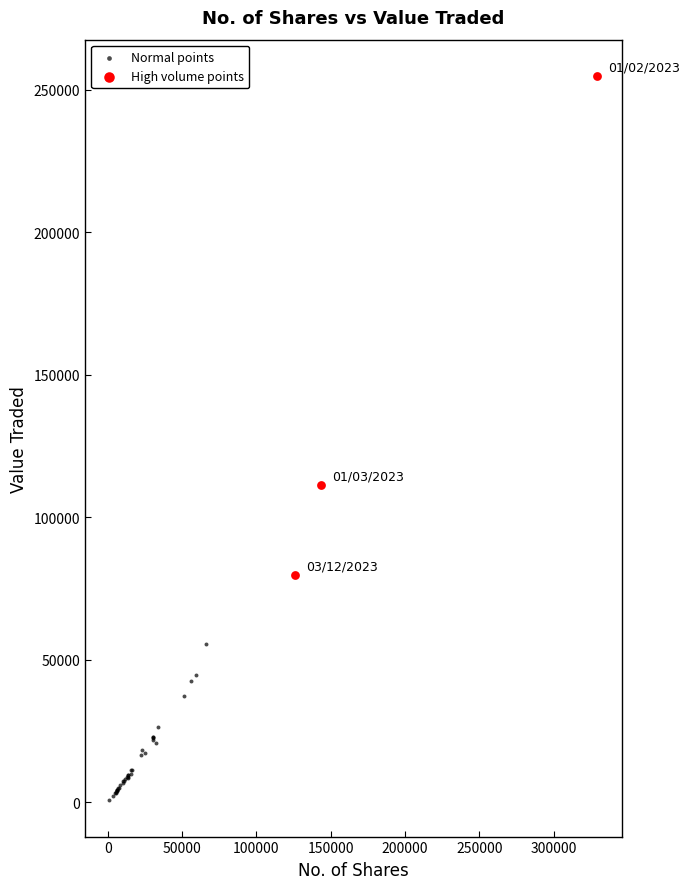

What are all the series names shown in the legend?

Normal points, High volume points